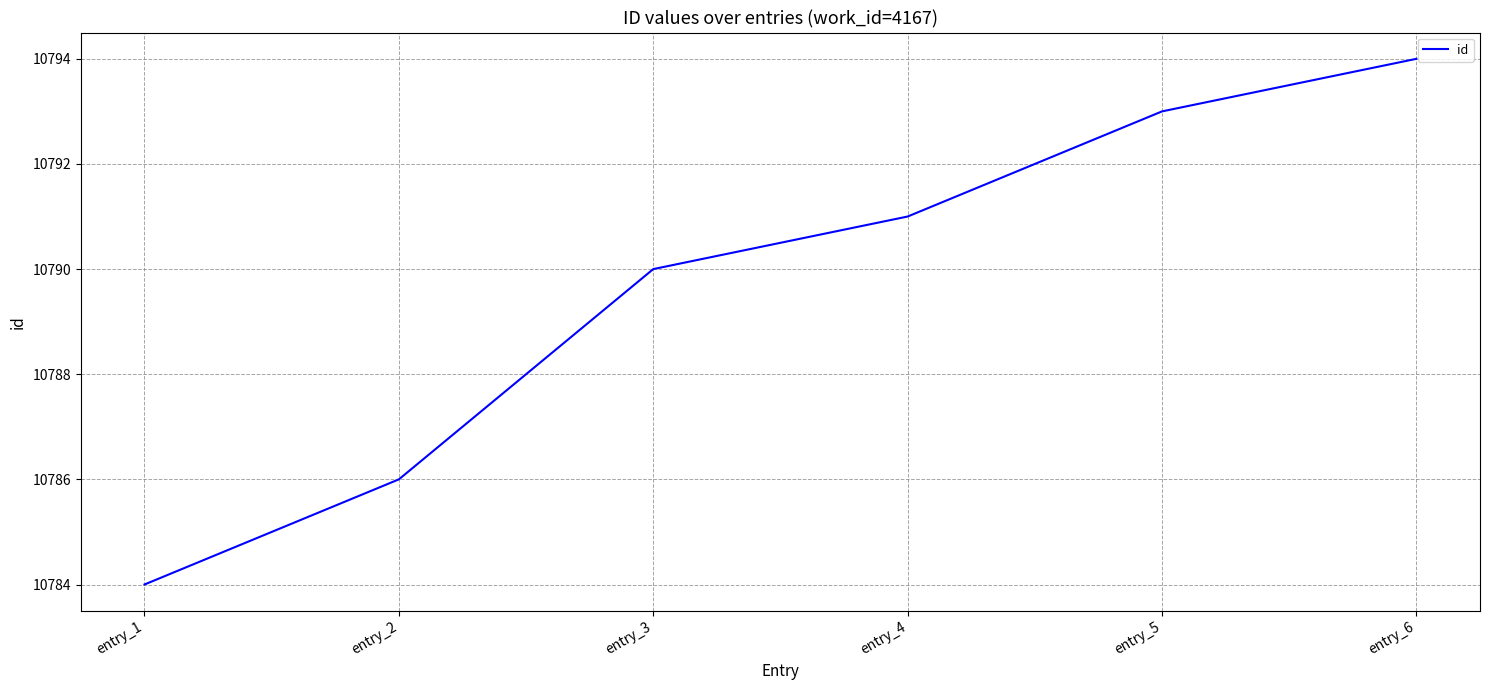

Which has a higher value, entry_6 or entry_2?

entry_6